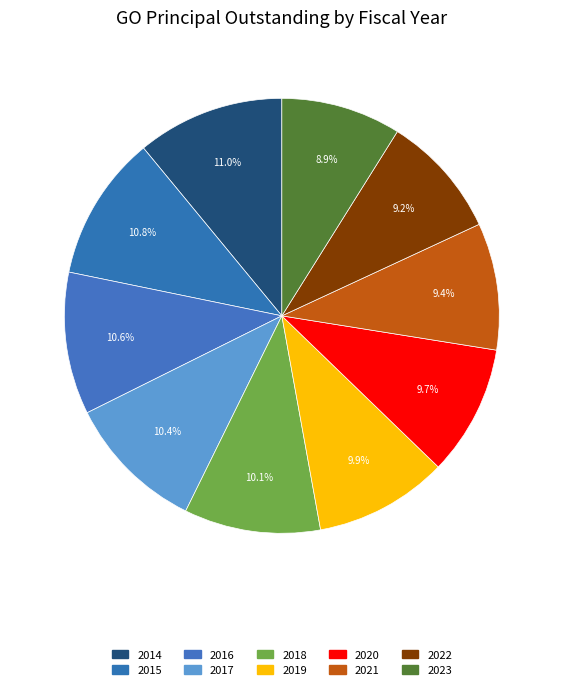

What portion of the pie excludes 2016?

89.4%